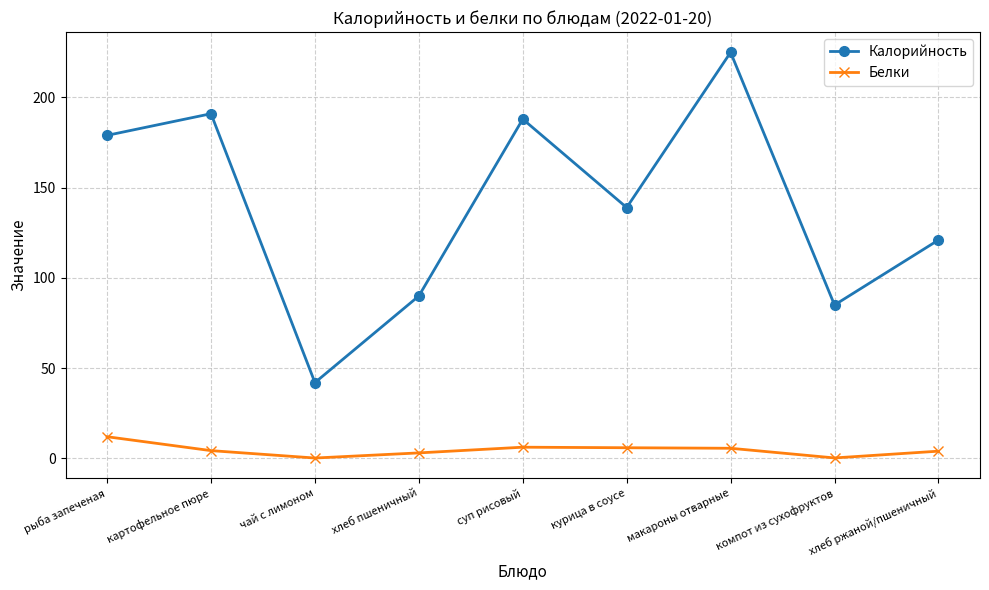

List the series in order of their overall mean, lowest first.

Белки, Калорийность